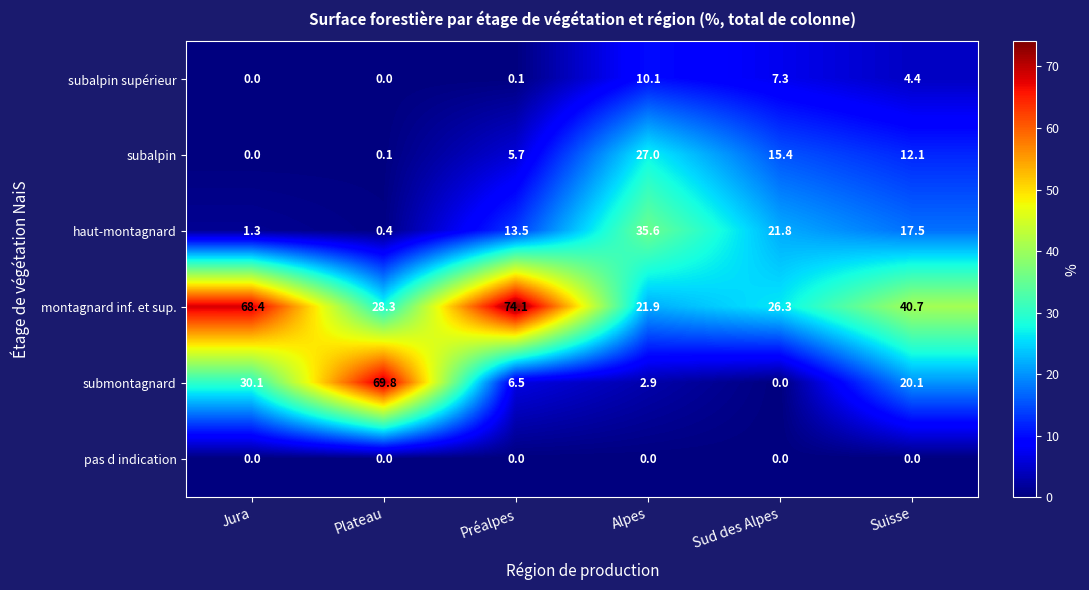

Which category has the lowest value in the haut-montagnard series?

Plateau